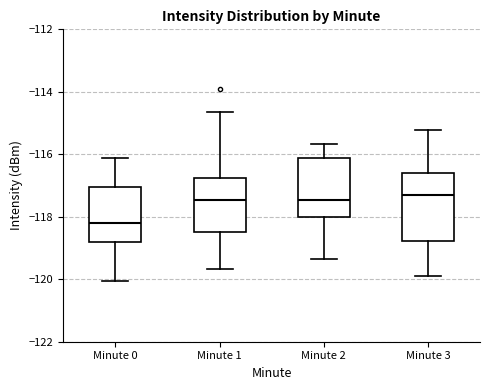

Where is the upper edge of the box for Minute 0 on the y-axis? The values are not printed on the chart, so give them approximately, as read against the axis.

-117.0